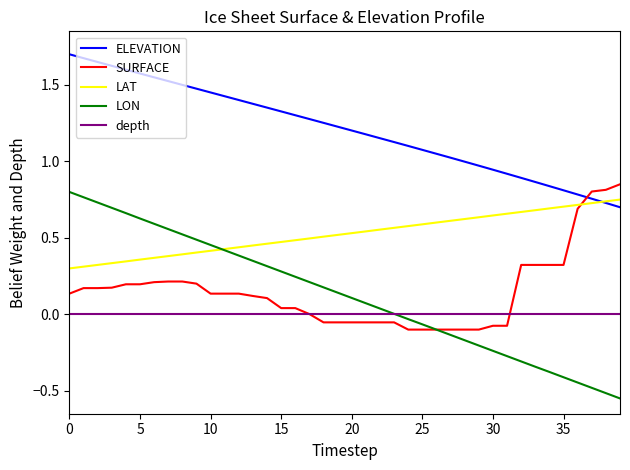

True or false: depth and ELEVATION cross at least once.

False